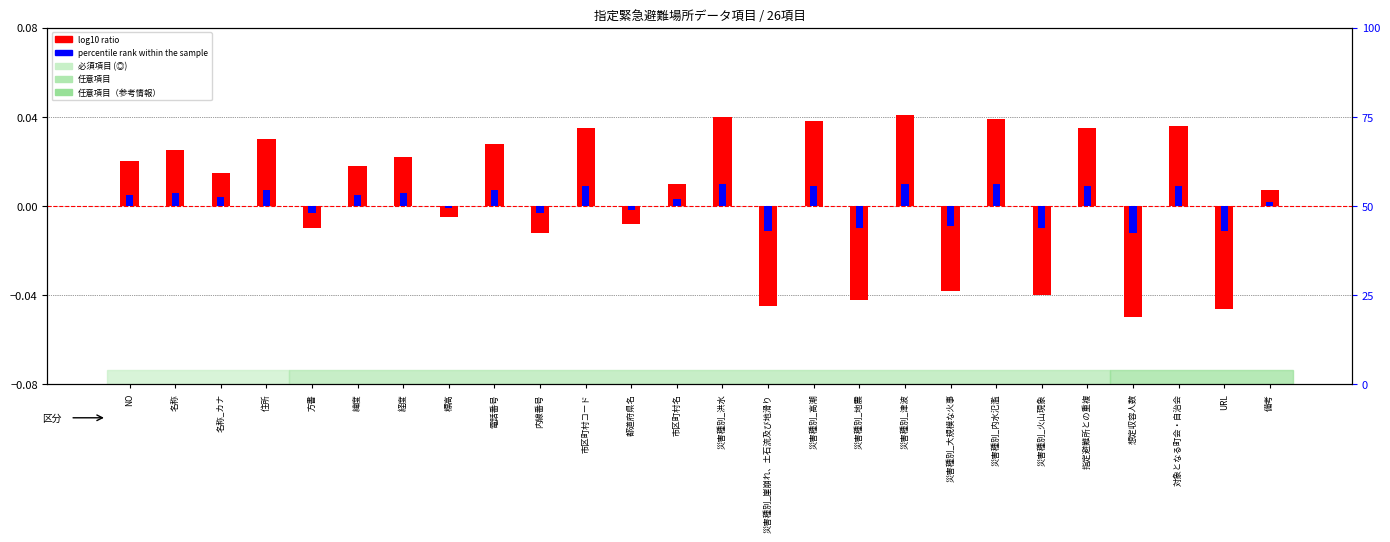

At how many categories does at least one series exceed 0?

16